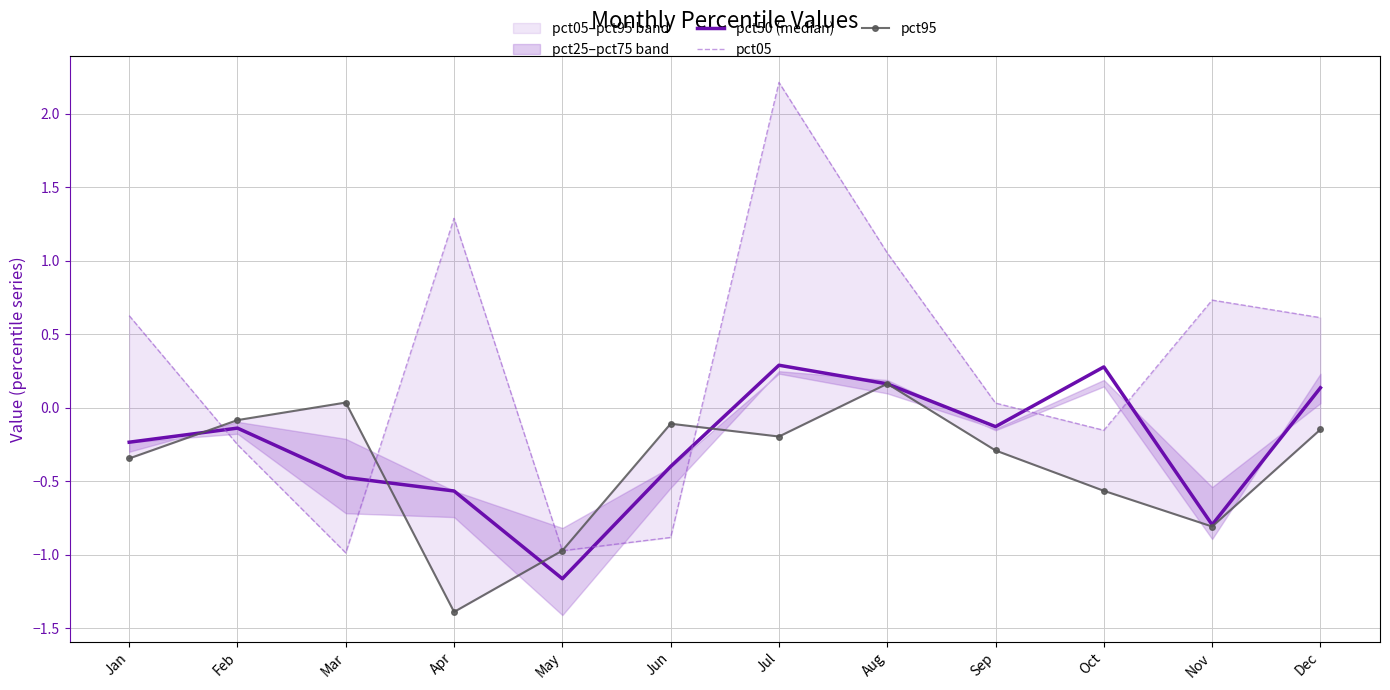

At which category does pct50 (median) reach its first local peak?

Feb